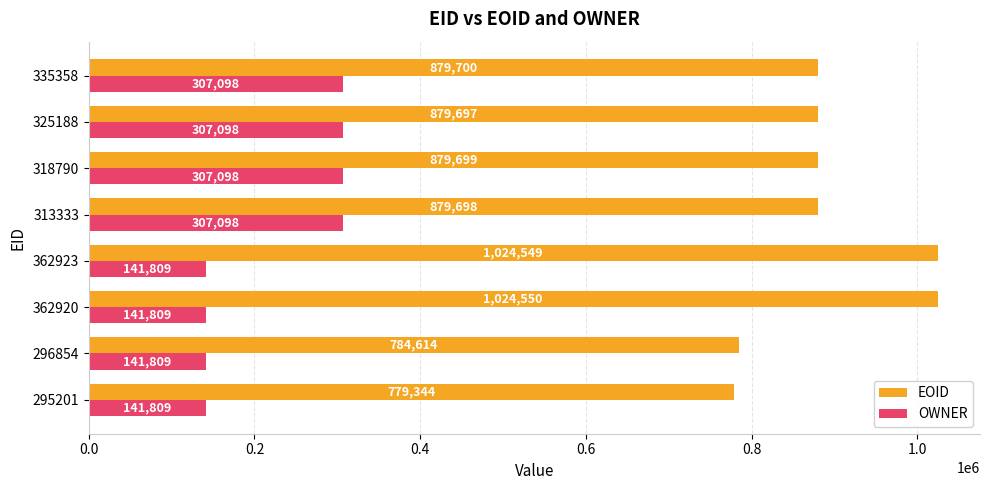

The EOID series shows 1507363 at 362920. True or false?

False